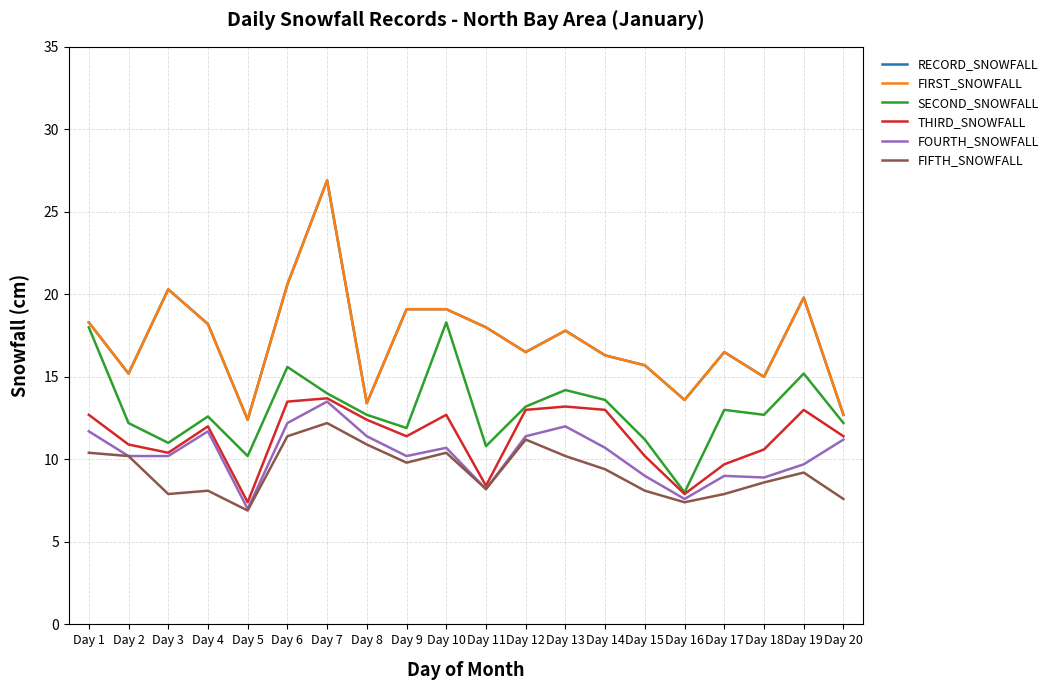

Rank the series at Day 10 from lowest to highest value.

FIFTH_SNOWFALL, FOURTH_SNOWFALL, THIRD_SNOWFALL, SECOND_SNOWFALL, RECORD_SNOWFALL, FIRST_SNOWFALL